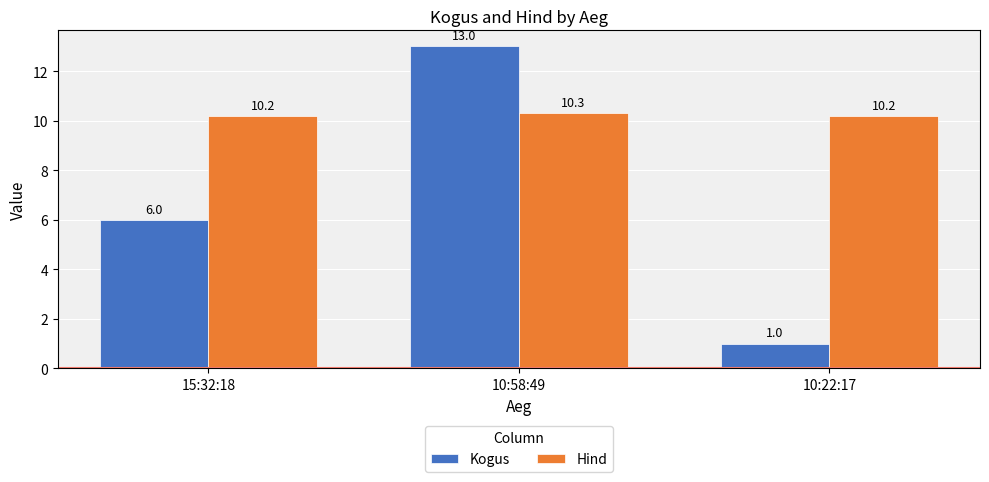

Which series has the largest range (max minus min)?

Kogus